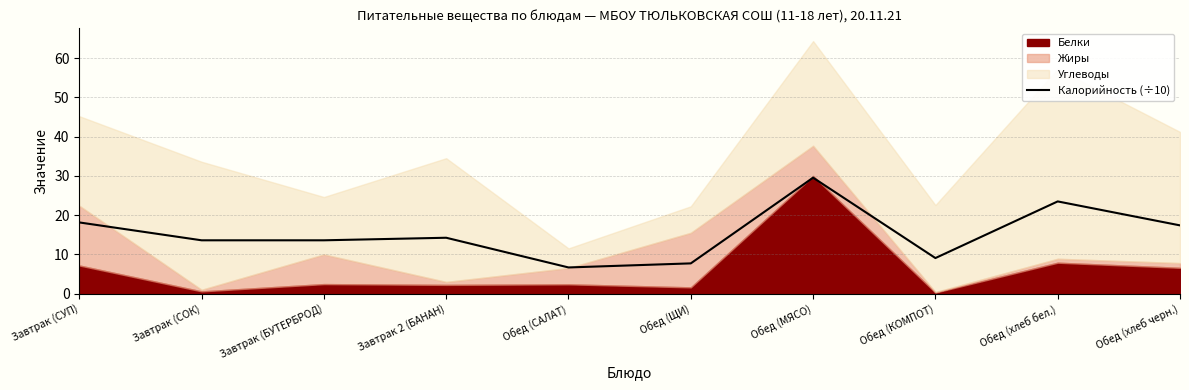

The value at Завтрак 2 (БАНАН) is 14.2. True or false?

True